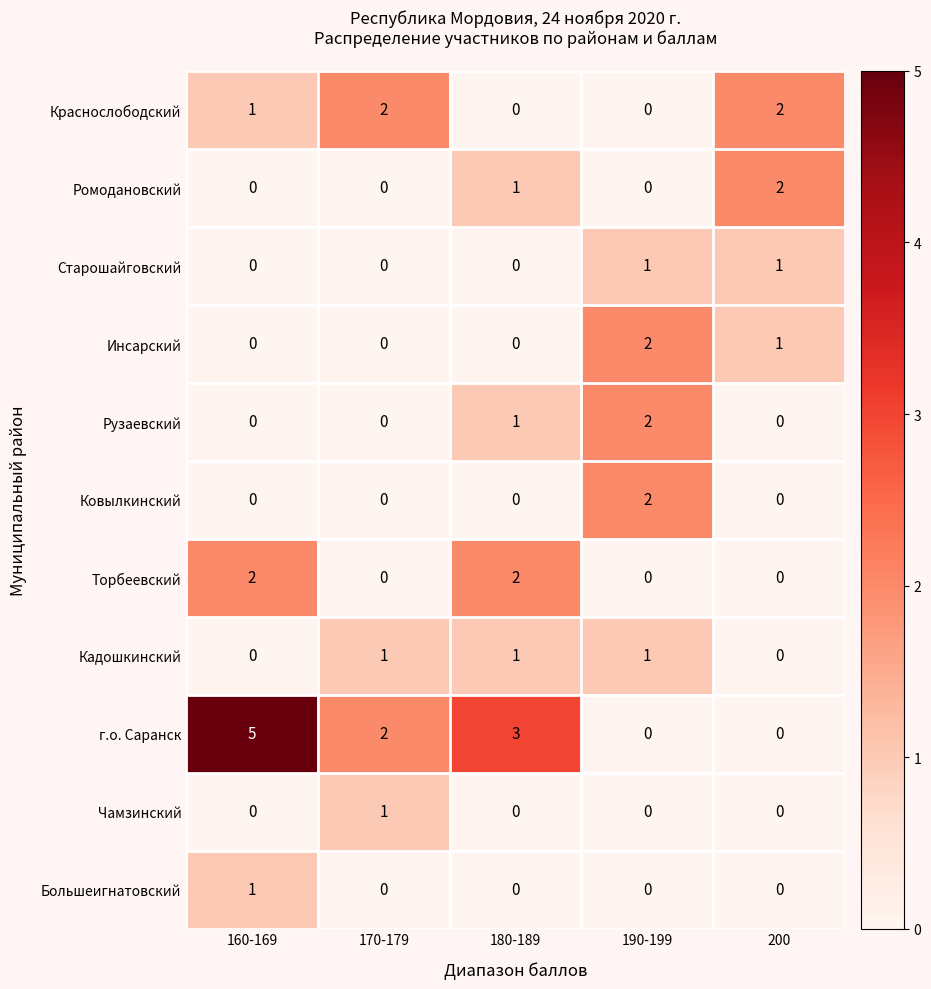

The Кадошкинский series shows 1 at 180-189. True or false?

True